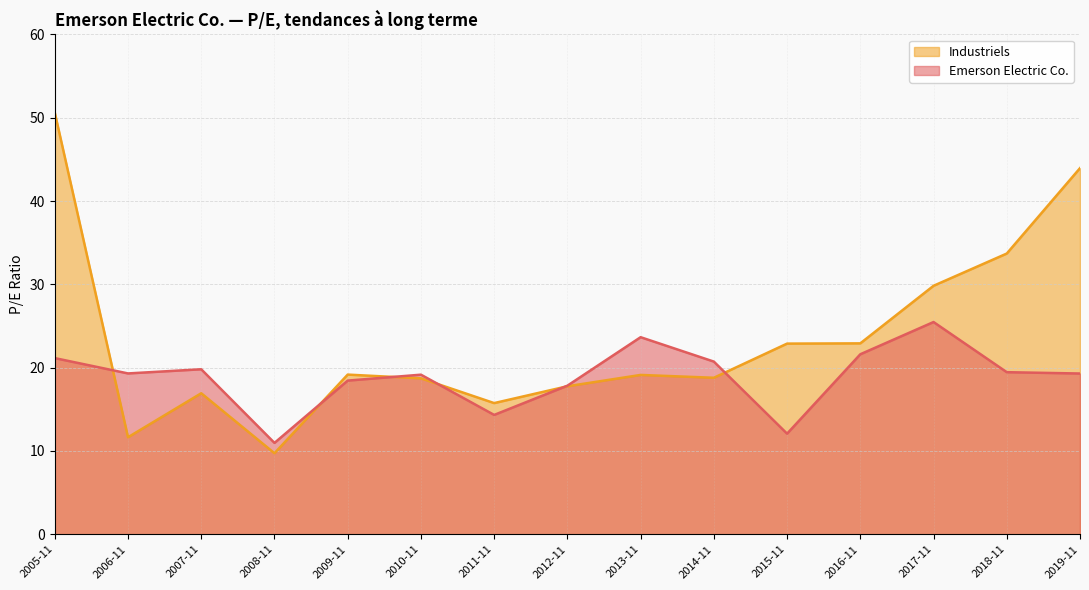

The value of Industriels at 2007-11-19 is 23.2. True or false?

False